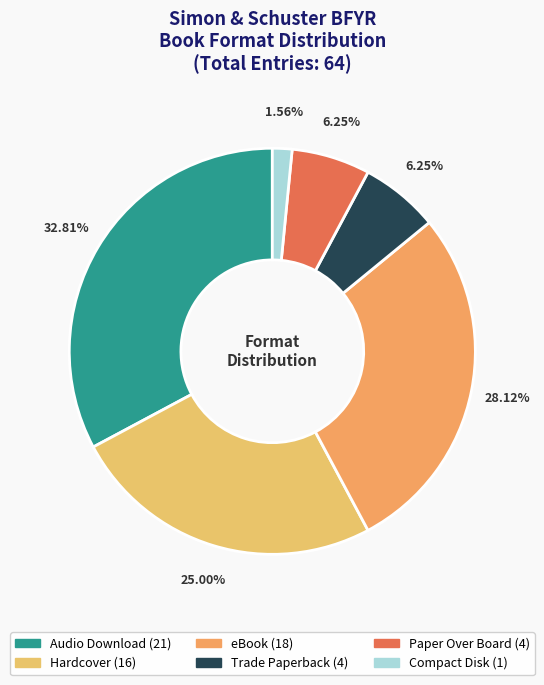

Do Hardcover and eBook together represent more than half of the pie?

Yes